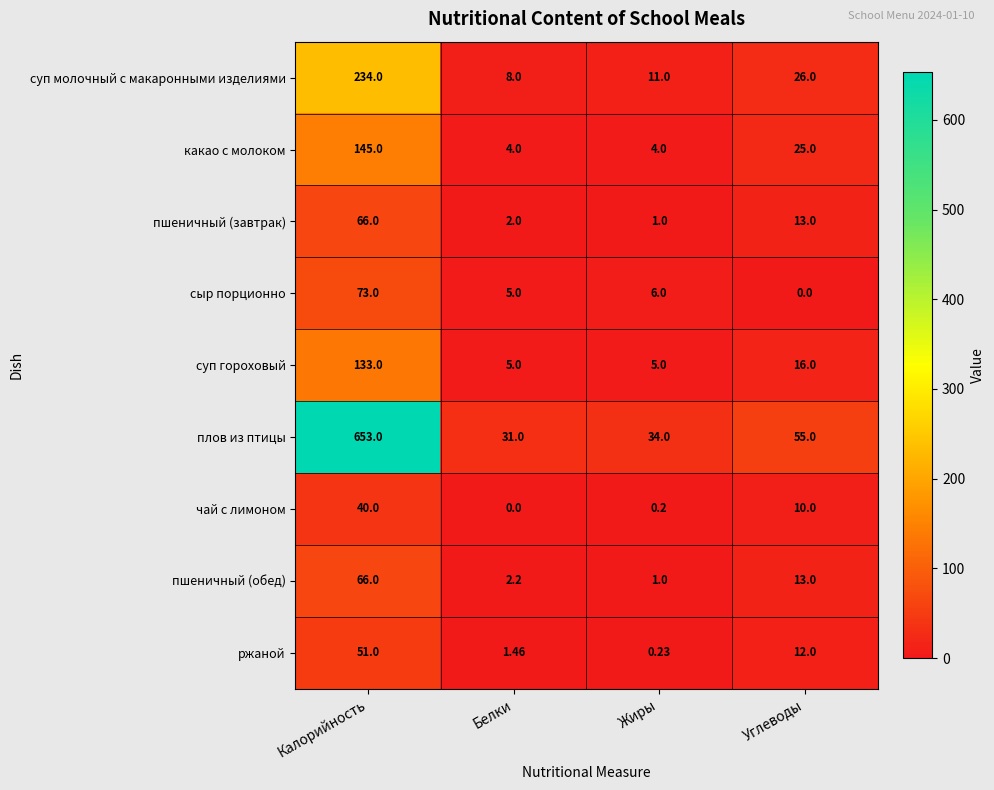

At which label does какао с молоком first exceed 25?

Калорийность